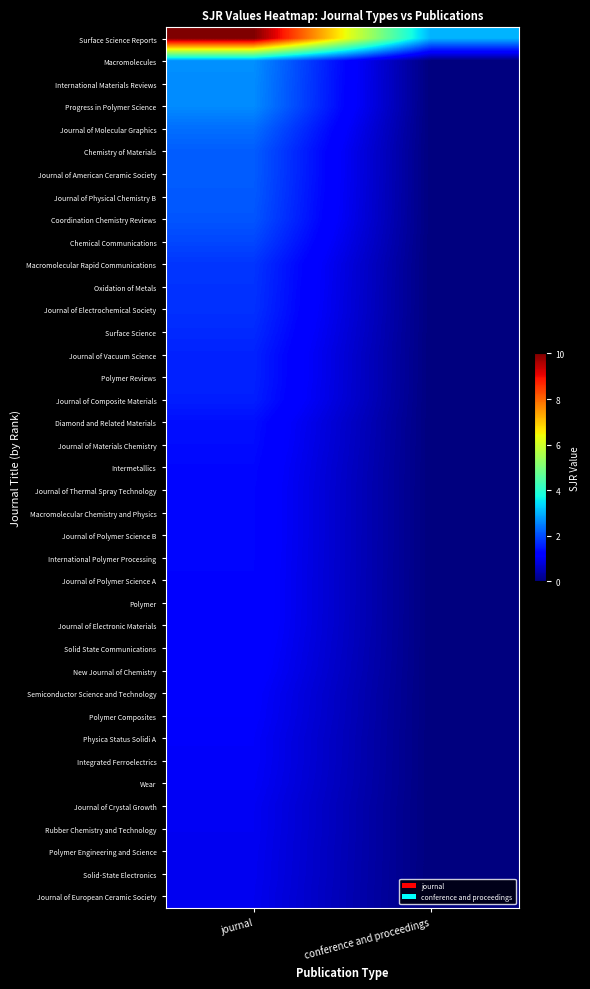

Count the number of categories in the chart.

2